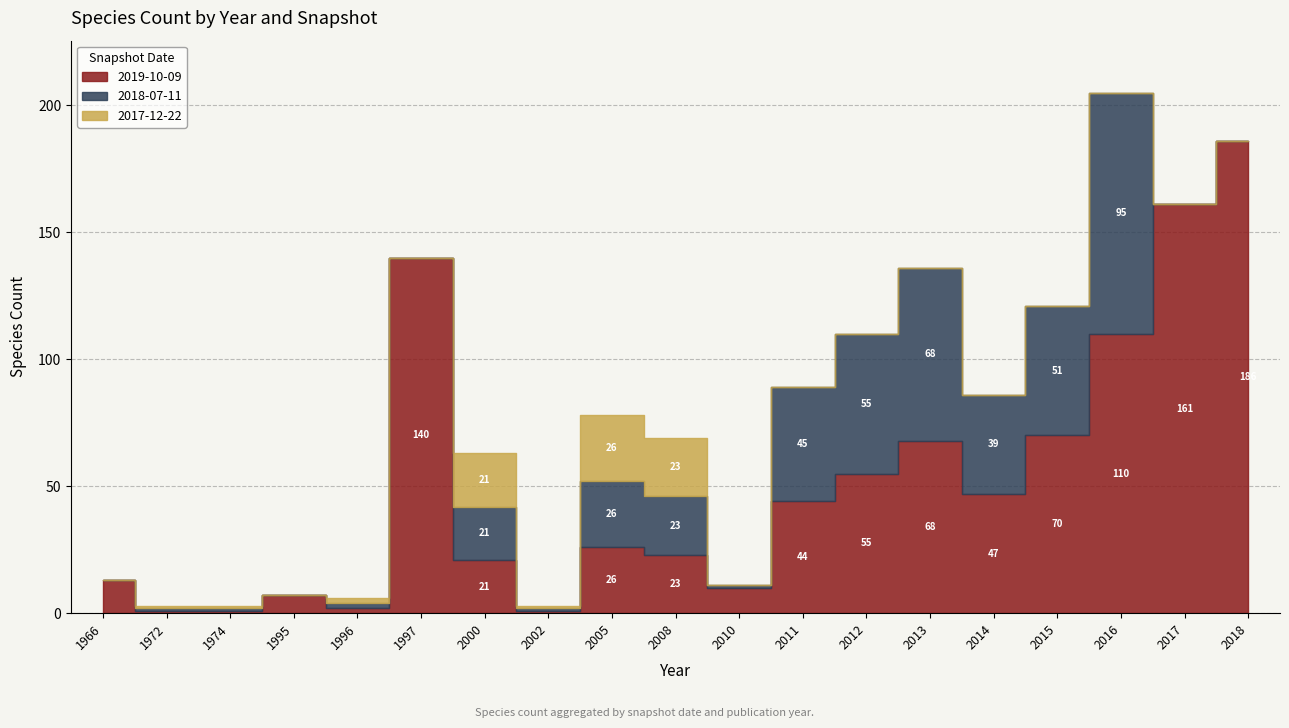

How many distinct data groups are displayed?

3